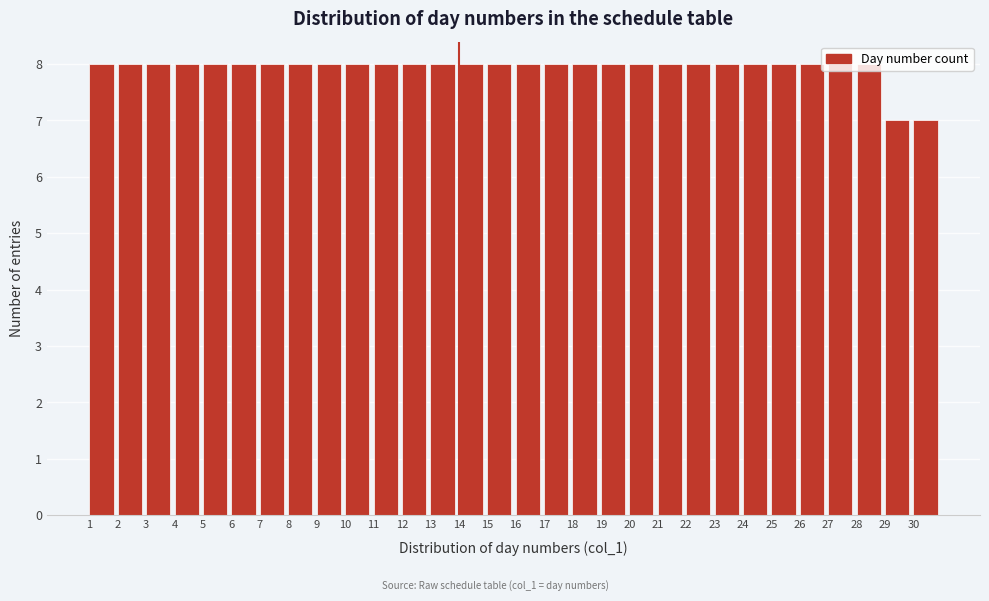

What is the height of the bar covering 8 to 9 on the x-axis? The values are not printed on the chart, so give them approximately, as read against the axis.

8